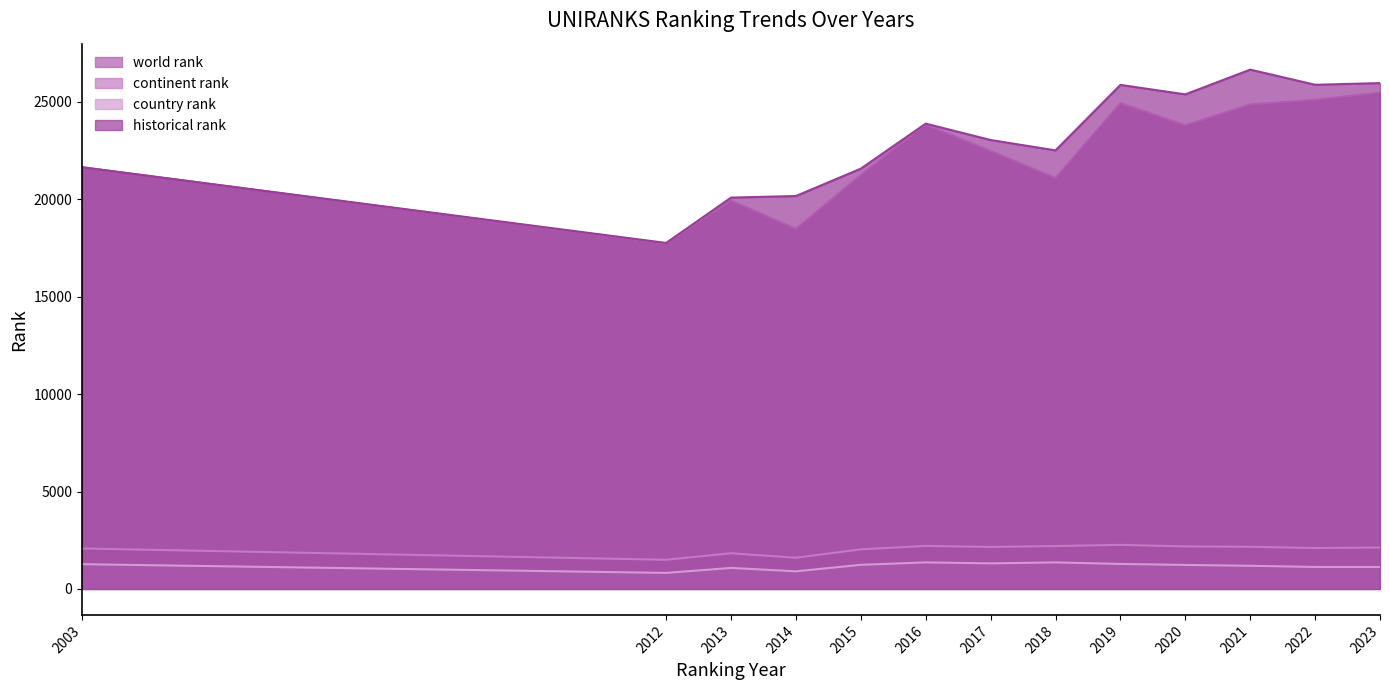

Rank the categories by historical rank value from lowest to highest.

2012, 2013, 2014, 2015, 2003, 2018, 2017, 2016, 2020, 2019, 2022, 2023, 2021